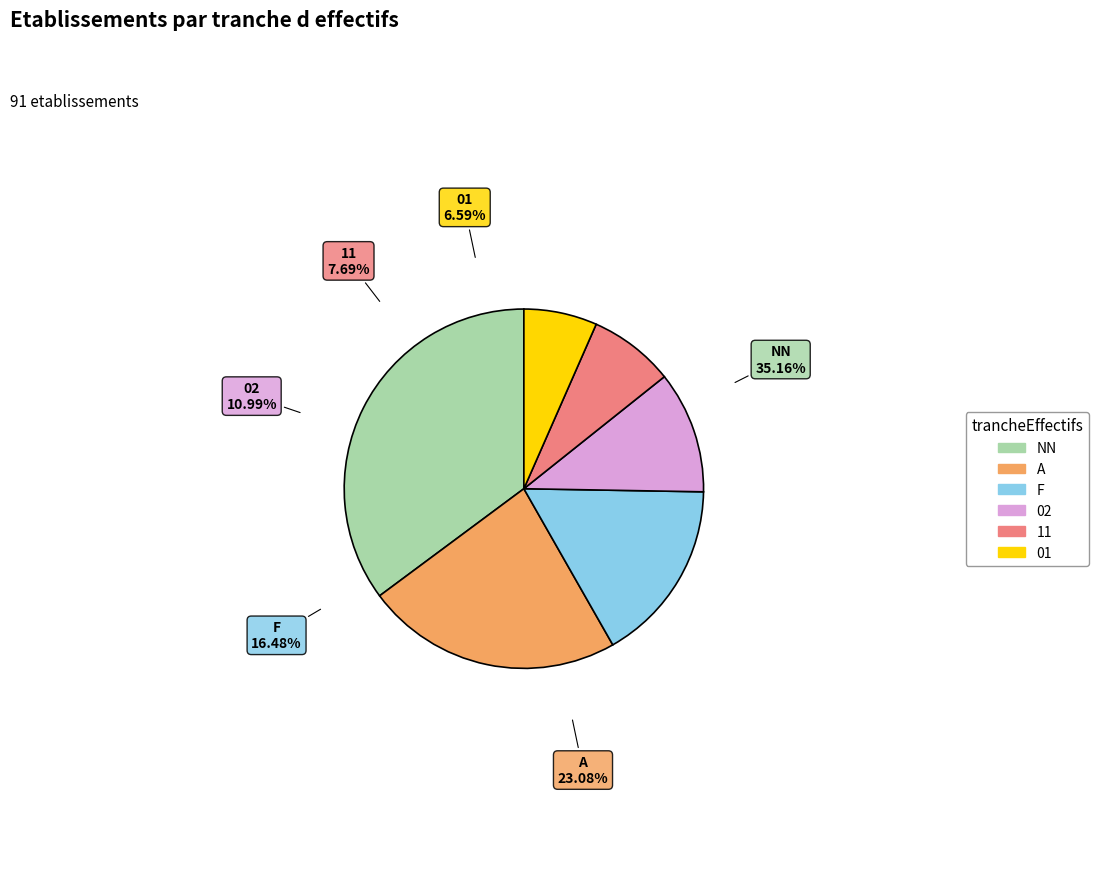

To the nearest percent, what percentage of the pie is F?

16%